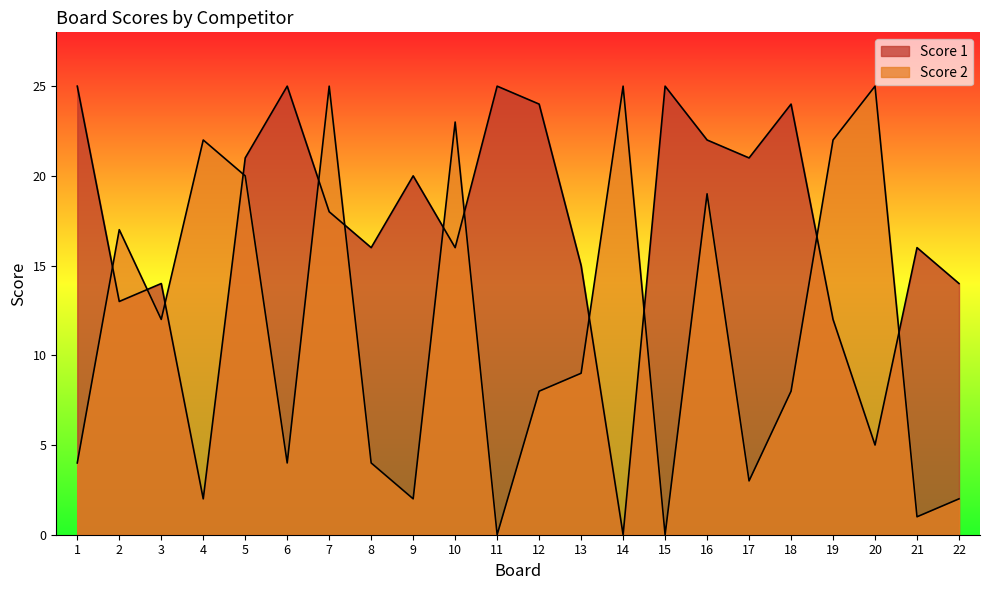

How many data points in Score 2 are less than 9?

11